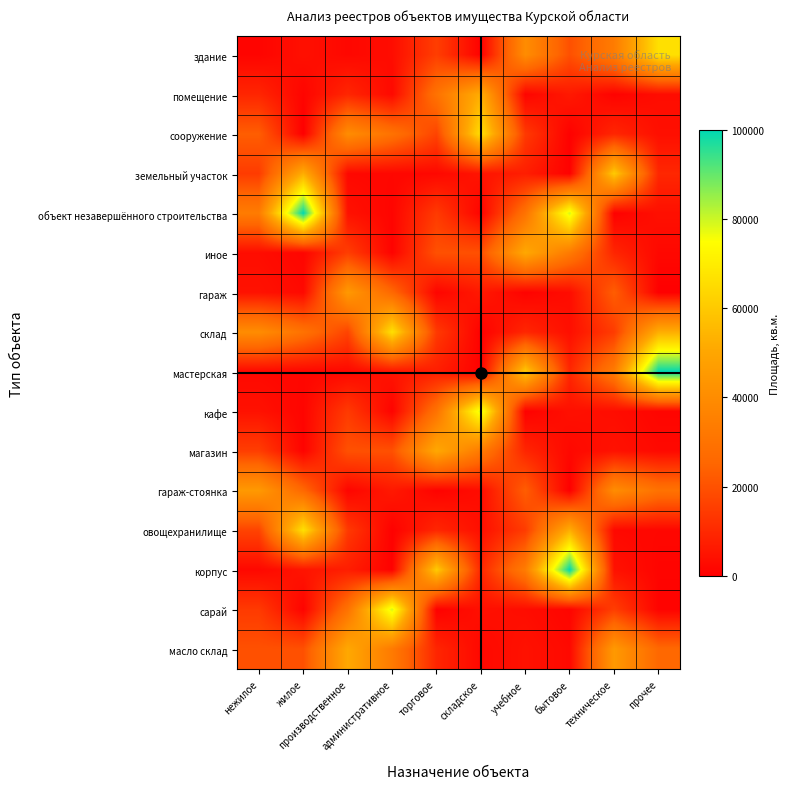

Reading left to right, list all the values displayed in this chart.

здание: нежилое=1294.5	жилое=3980.3	производственное=2042.1	административное=3232.7	торговое=15208.4	складское=450.0	учебное=40225.7	бытовое=19721.7	техническое=33746.4	прочее=66516.7
помещение: нежилое=9269.0	жилое=1252.9	производственное=9393.6	административное=2374.4	торговое=29925.2	складское=52505.9	учебное=1294.5	бытовое=6195.5	техническое=796.1	прочее=3232.7
сооружение: нежилое=23037.5	жилое=0.0	производственное=40225.7	административное=29807.6	торговое=16648.2	складское=66516.7	учебное=14128.5	бытовое=401.5	техническое=9393.6	прочее=3786.5
земельный участок: нежилое=14737.6	жилое=52505.9	производственное=2166.7	административное=1765.2	торговое=2042.1	складское=5074.1	учебное=7379.2	бытовое=450.0	техническое=60563.5	прочее=9635.9
объект незавершённого строительства: нежилое=33746.4	жилое=100000.0	производственное=4409.5	административное=1252.9	торговое=14315.4	складское=962.2	учебное=29925.2	бытовое=78983.8	техническое=422.3	прочее=3980.3
иное: нежилое=3288.1	жилое=1391.4	производственное=15208.4	административное=899.9	торговое=19887.9	складское=19721.7	учебное=50844.5	бытовое=33033.4	техническое=9269.0	прочее=2104.4
гараж: нежилое=4471.8	жилое=2374.4	производственное=45112.8	административное=26028.0	торговое=1294.5	складское=6195.5	учебное=796.1	бытовое=3232.7	техническое=23037.5	прочее=0.0
склад: нежилое=40225.7	жилое=29807.6	производственное=16648.2	административное=66516.7	торговое=14128.5	складское=401.5	учебное=9393.6	бытовое=3786.5	техническое=14737.6	прочее=52505.9
мастерская: нежилое=2166.7	жилое=1765.2	производственное=2042.1	административное=5074.1	торговое=7379.2	складское=450.0	учебное=60563.5	бытовое=9635.9	техническое=33746.4	прочее=100000.0
кафе: нежилое=4409.5	жилое=1252.9	производственное=14315.4	административное=962.2	торговое=29925.2	складское=78983.8	учебное=422.3	бытовое=3980.3	техническое=3288.1	прочее=1391.4
магазин: нежилое=15208.4	жилое=899.9	производственное=19887.9	административное=19721.7	торговое=50844.5	складское=33033.4	учебное=9269.0	бытовое=2104.4	техническое=4471.8	прочее=2374.4
гараж-стоянка: нежилое=45112.8	жилое=26028.0	производственное=1294.5	административное=6195.5	торговое=796.1	складское=3232.7	учебное=23037.5	бытовое=0.0	техническое=40225.7	прочее=29807.6
овощехранилище: нежилое=16648.2	жилое=66516.7	производственное=14128.5	административное=401.5	торговое=9393.6	складское=3786.5	учебное=14737.6	бытовое=52505.9	техническое=2166.7	прочее=1765.2
корпус: нежилое=2042.1	жилое=5074.1	производственное=7379.2	административное=450.0	торговое=60563.5	складское=9635.9	учебное=33746.4	бытовое=100000.0	техническое=4409.5	прочее=1252.9
сарай: нежилое=14315.4	жилое=962.2	производственное=29925.2	административное=78983.8	торговое=422.3	складское=3980.3	учебное=3288.1	бытовое=1391.4	техническое=15208.4	прочее=899.9
масло склад: нежилое=19887.9	жилое=19721.7	производственное=50844.5	административное=33033.4	торговое=9269.0	складское=2104.4	учебное=4471.8	бытовое=2374.4	техническое=45112.8	прочее=26028.0